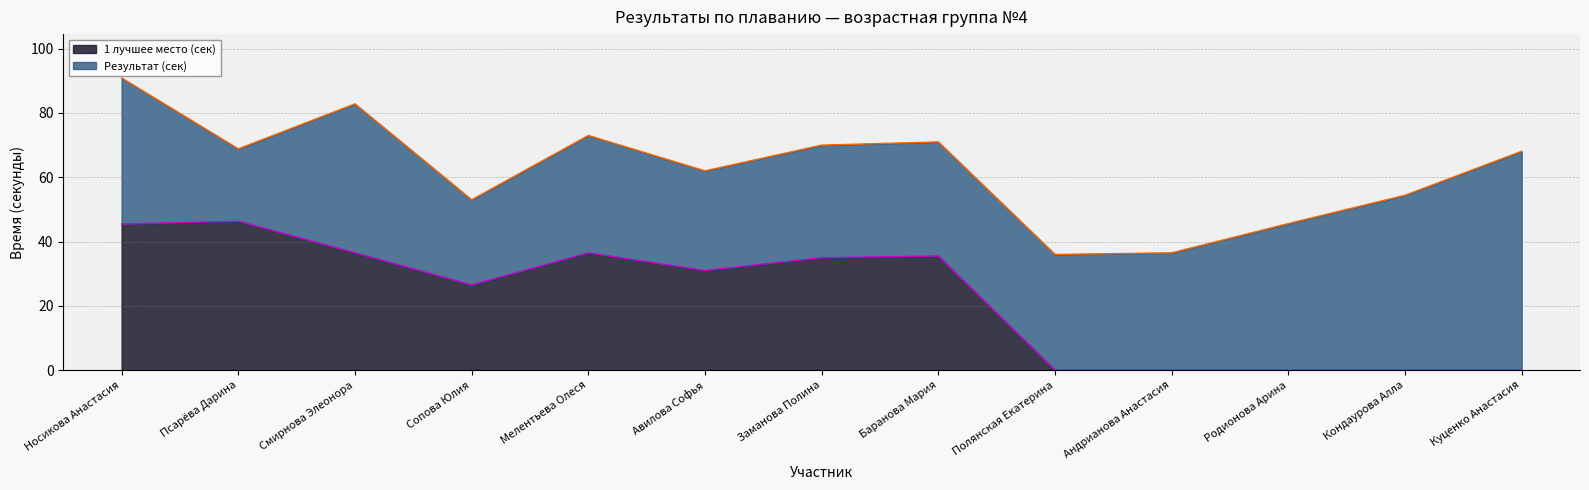

The value at Авилова Софья is 11.9. True or false?

False